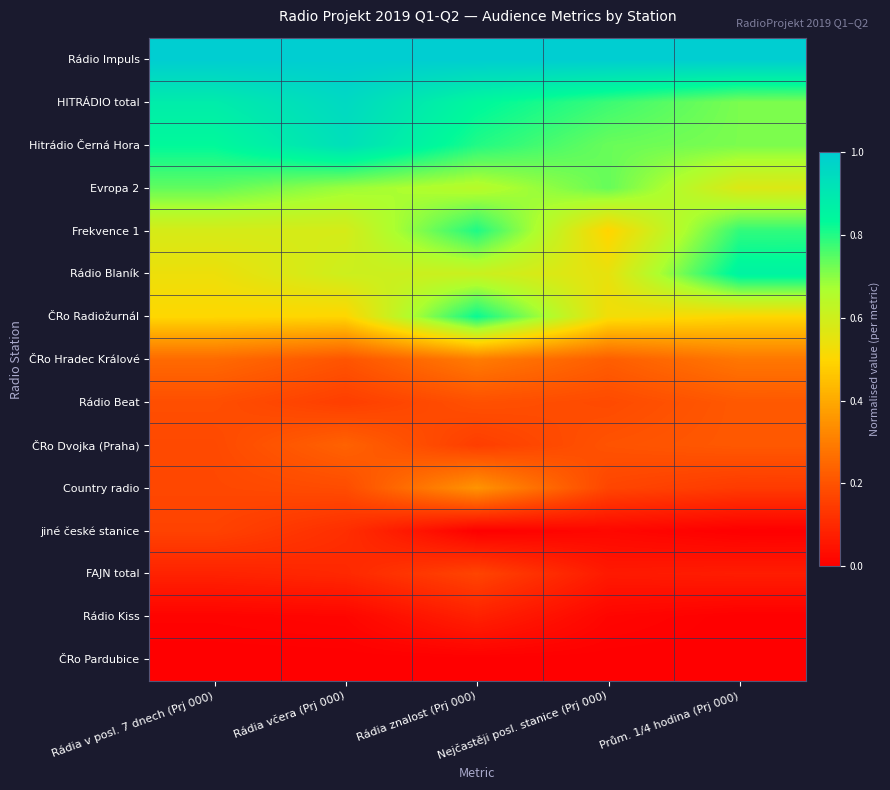

Rank the series at Nejčastěji posl. stanice (Prj 000) from lowest to highest value.

ČRo Pardubice, Rádio Kiss, jiné české stanice, FAJN total, Country radio, Rádio Beat, ČRo Dvojka (Praha), ČRo Hradec Králové, Frekvence 1, ČRo Radiožurnál, Rádio Blaník, Hitrádio Černá Hora, Evropa 2, HITRÁDIO total, Rádio Impuls